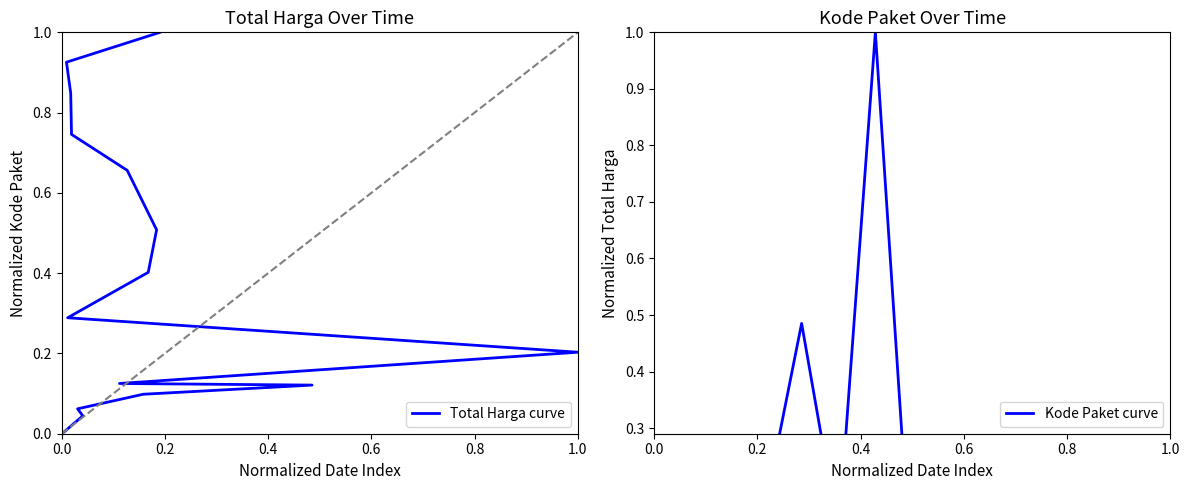

What position from the left is 0.4?

3